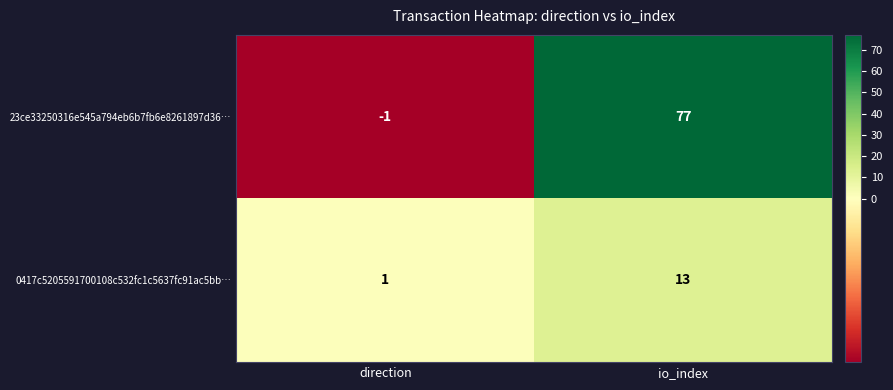

Reading right to left, transcribe all the data shown in this chart.

23ce33250316e545a794eb6b7fb6e8261897d36…: io_index=77	direction=-1
0417c5205591700108c532fc1c5637fc91ac5bb…: io_index=13	direction=1